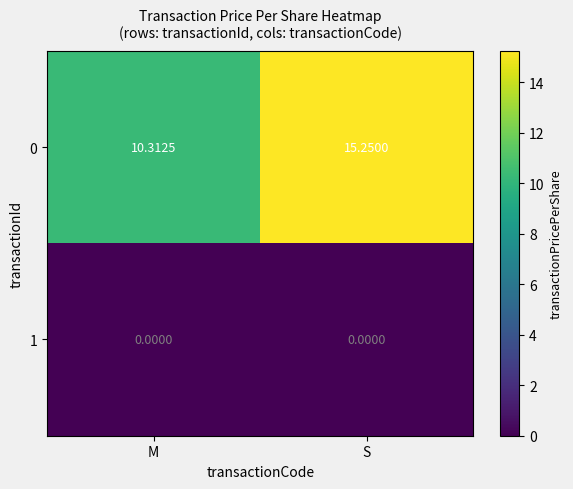

List the labels in order of 0 value, largest first.

S, M